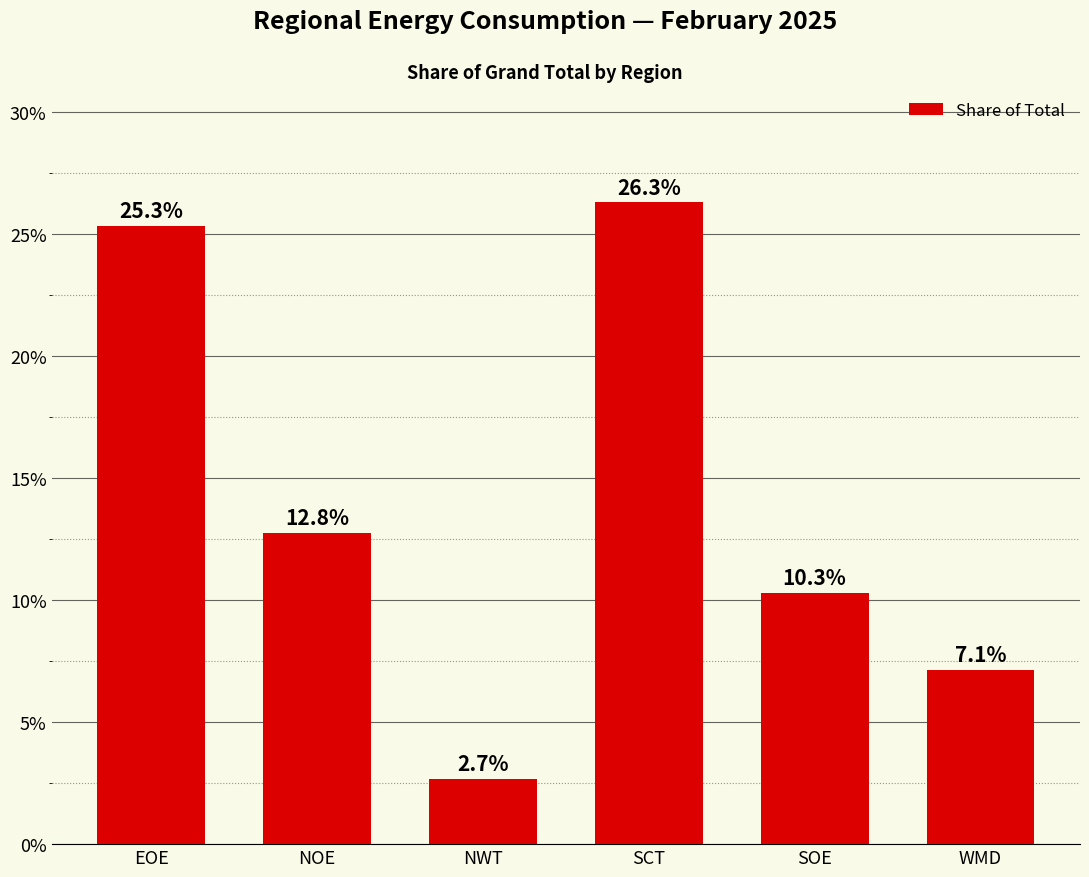

Reading left to right, transcribe all the data shown in this chart.

0.3	0.1	0.0	0.3	0.1	0.1